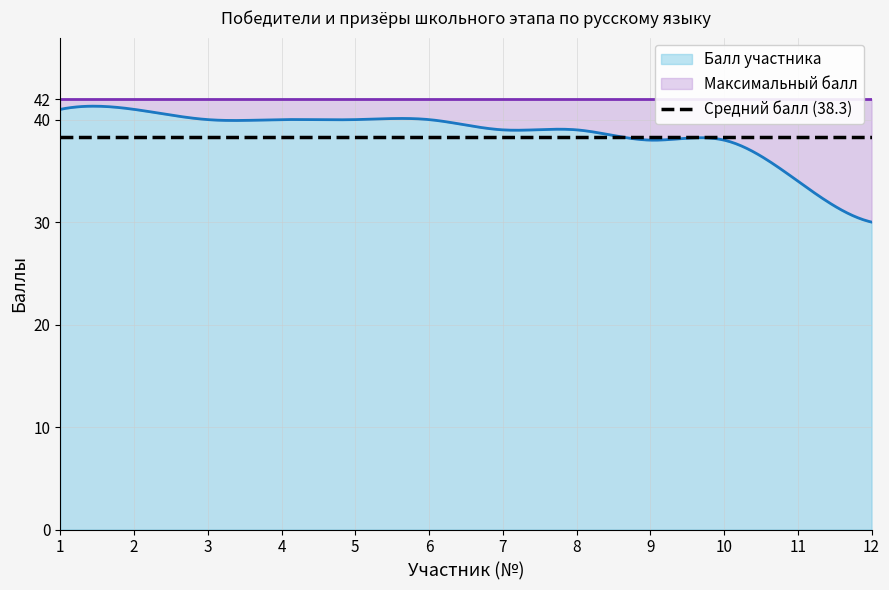

At which category does the chart reach its peak across all series?

1